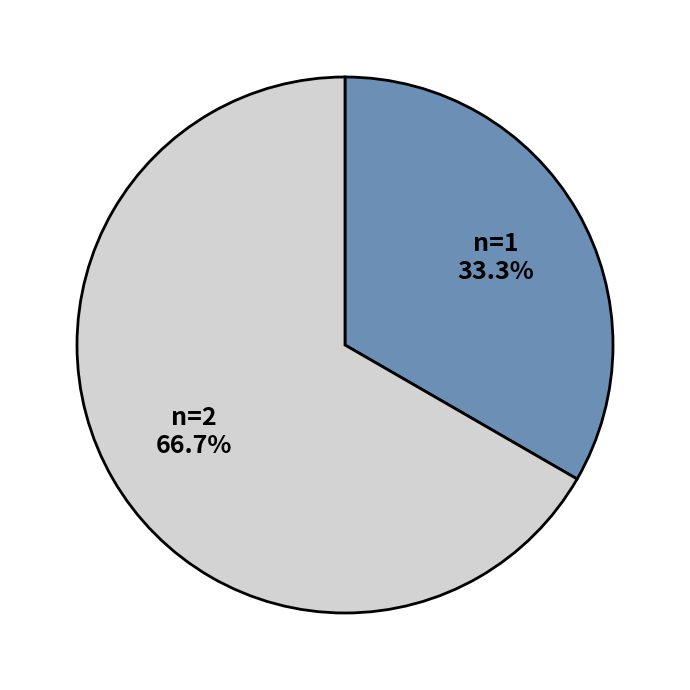

How many slices are in this pie chart?

2